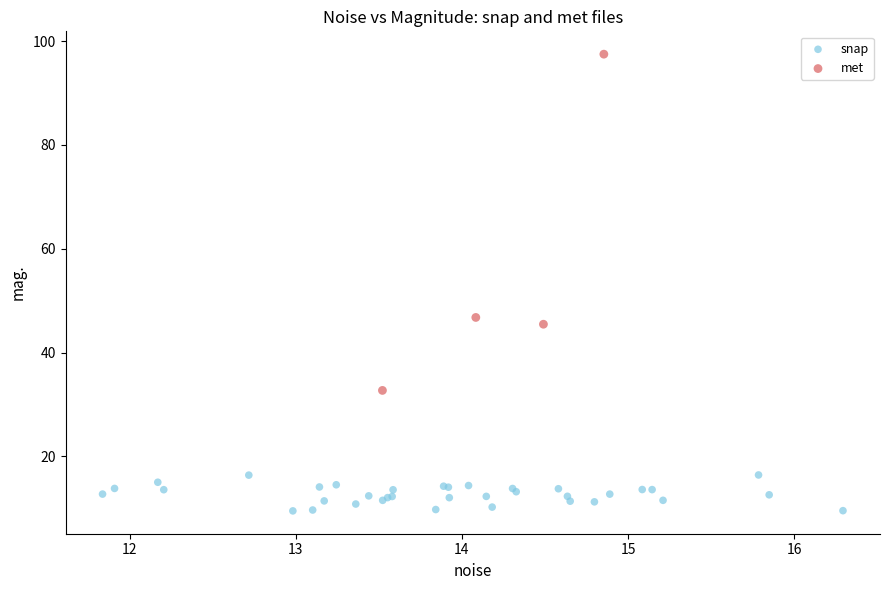

Which series has the largest Y range (max minus min)?

met